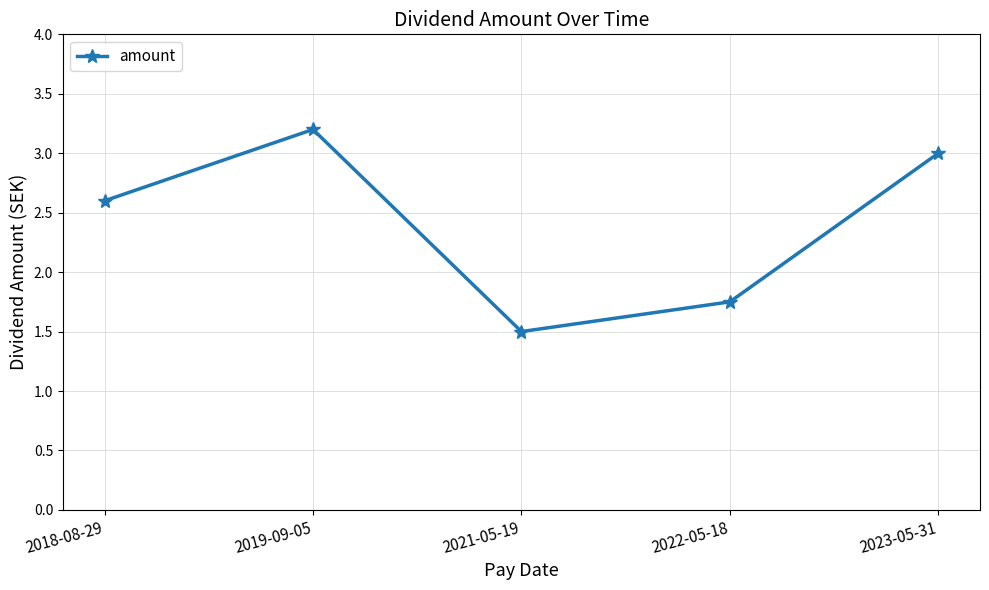

How many points are higher than both their immediate neighbors (excluding endpoints)?

1